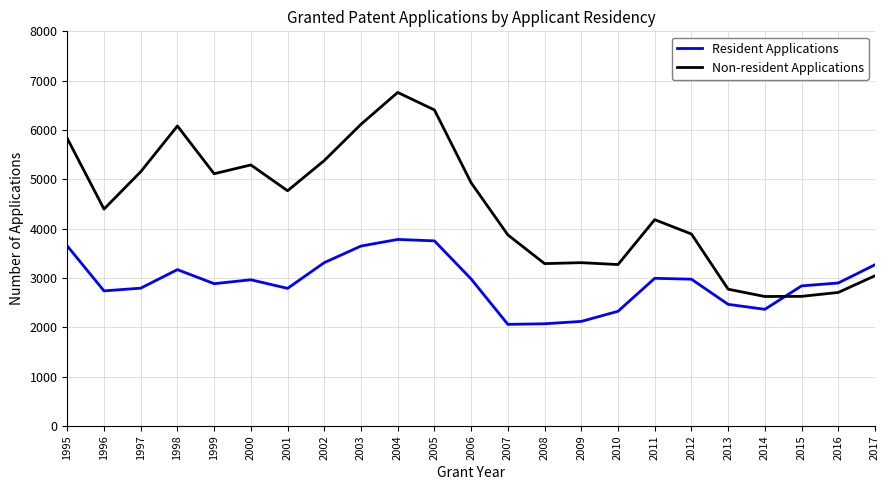

How many times do Non-resident Applications and Resident Applications cross each other?

1